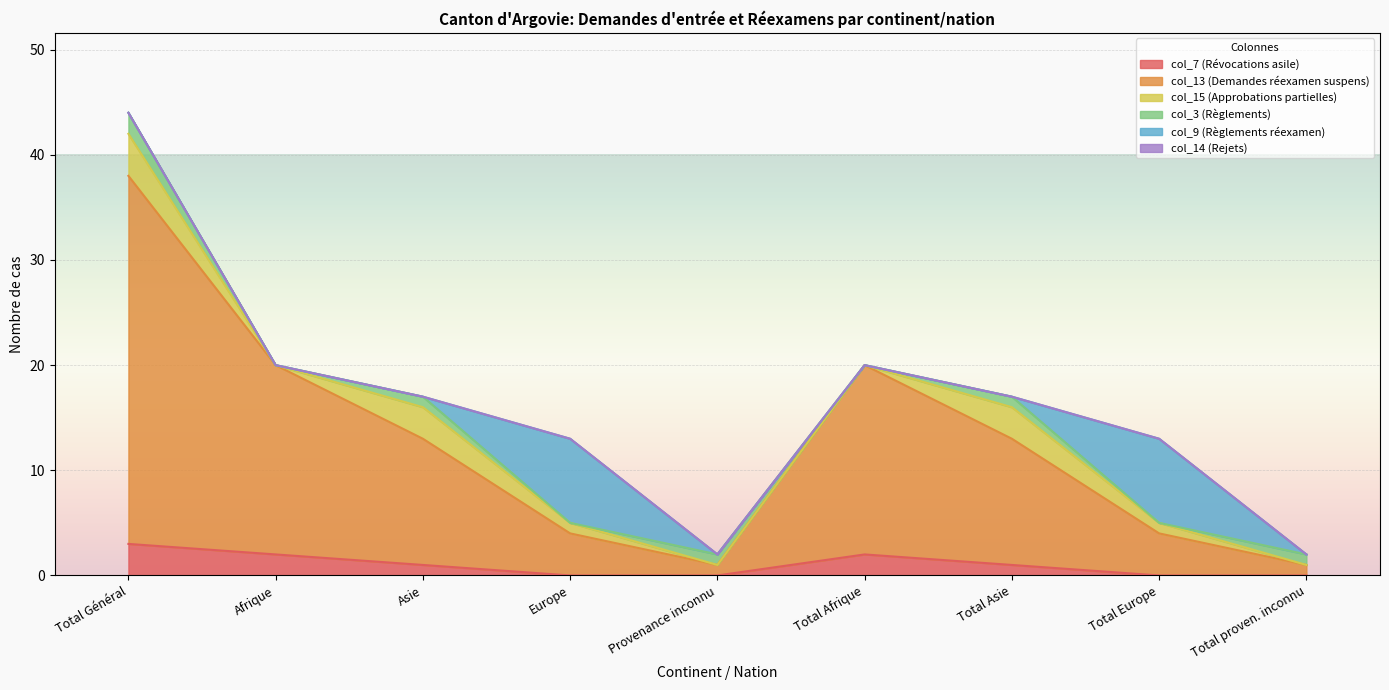

The value of col_13 (Demandes réexamen suspens) at Total Asie is 12. True or false?

True